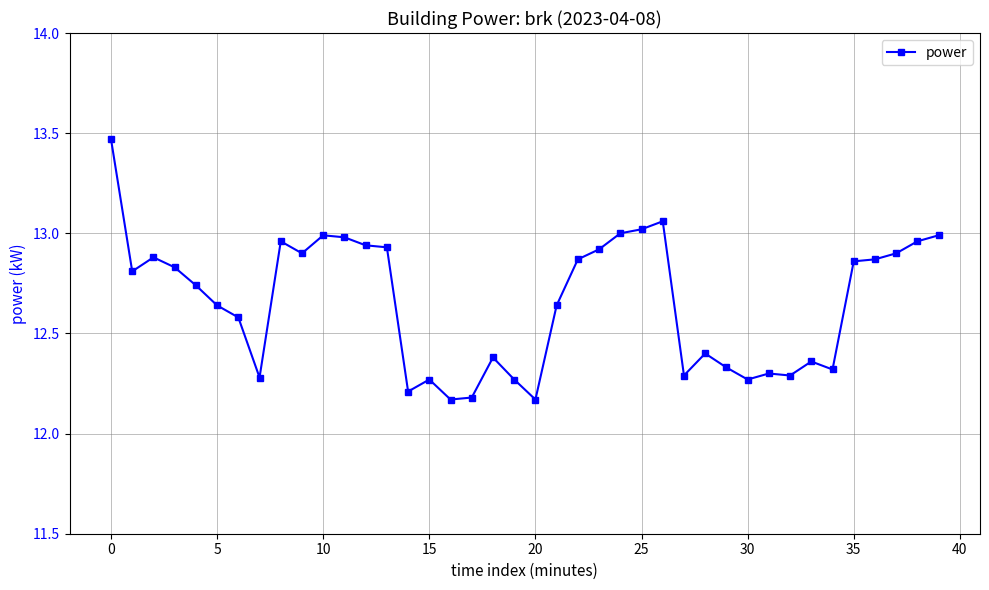

True or false: the data has more than 2 interior local peaks.

True